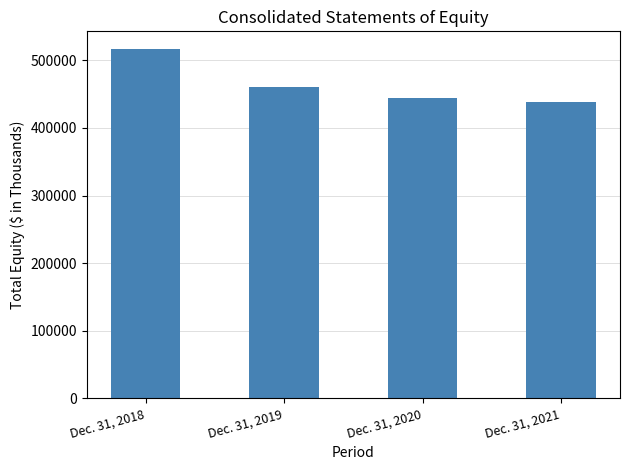

Which label corresponds to the largest value in the chart?

Dec. 31, 2018